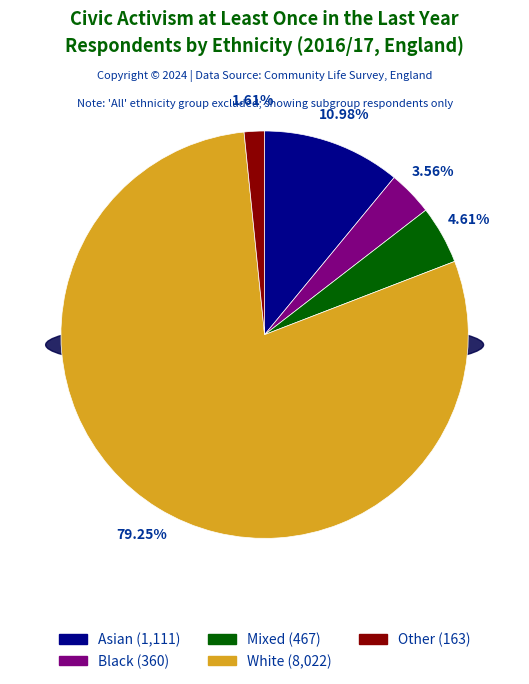

Which slice represents more than half of the pie?

White